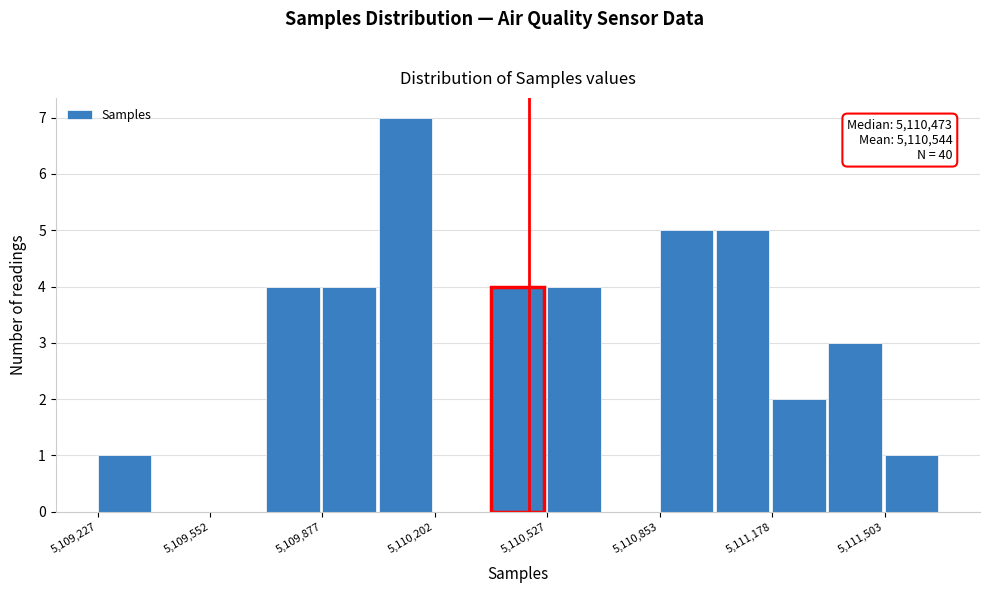

Read against the x-axis, roughly where is the centre of the tallest bar?

5110100